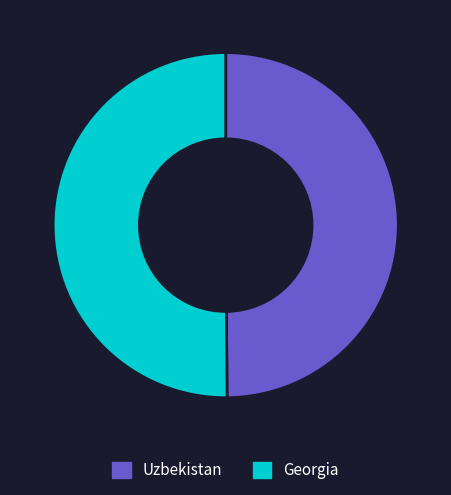

Count the number of slices in the pie.

2